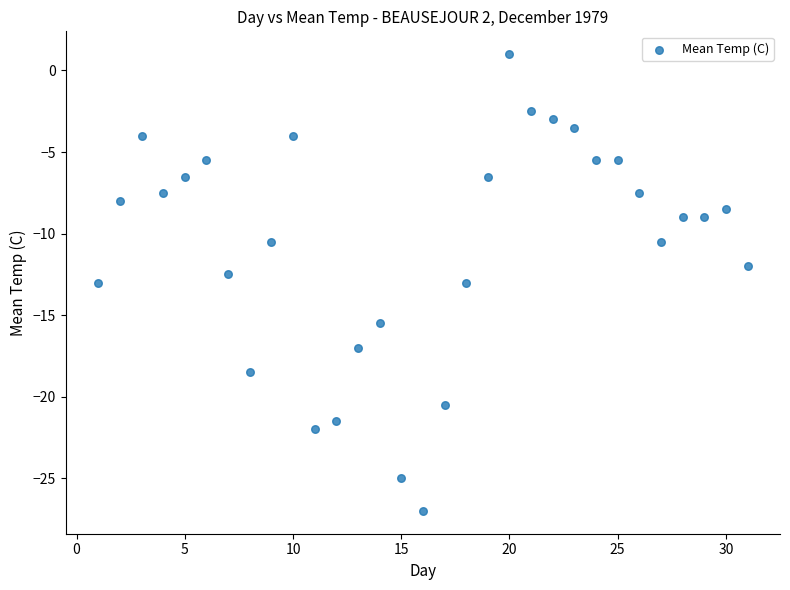

What is the range of X values (max minus min)?

30.0